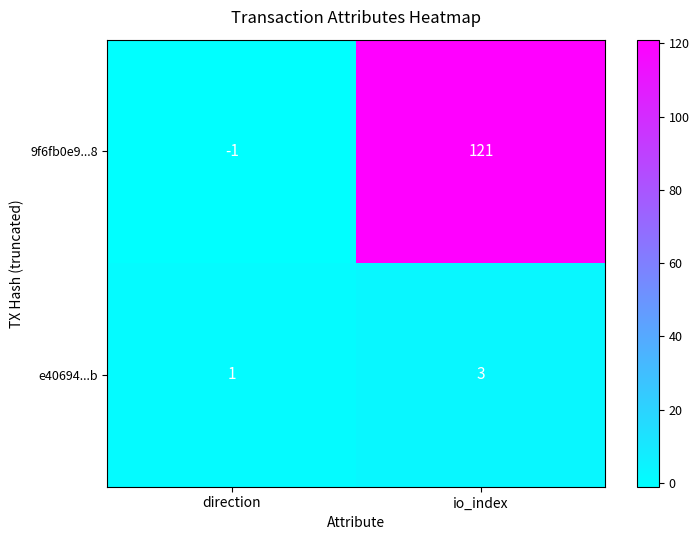

Where is 9f6fb0e9...8 nearest to the value 60?

direction